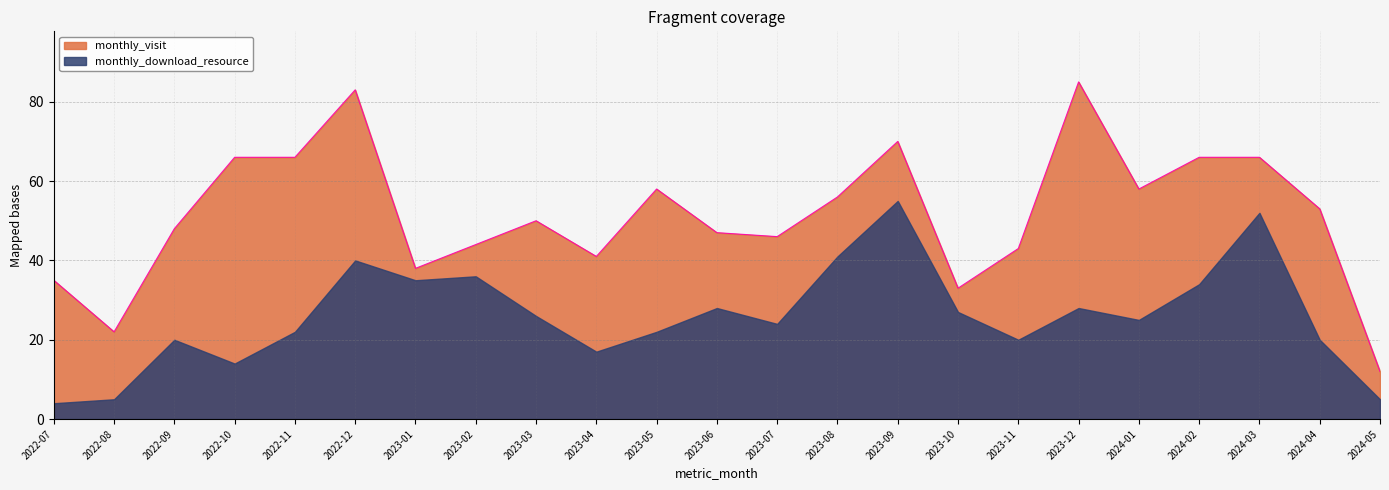

How many points are lower than both their immediate neighbors (excluding endpoints)?

6